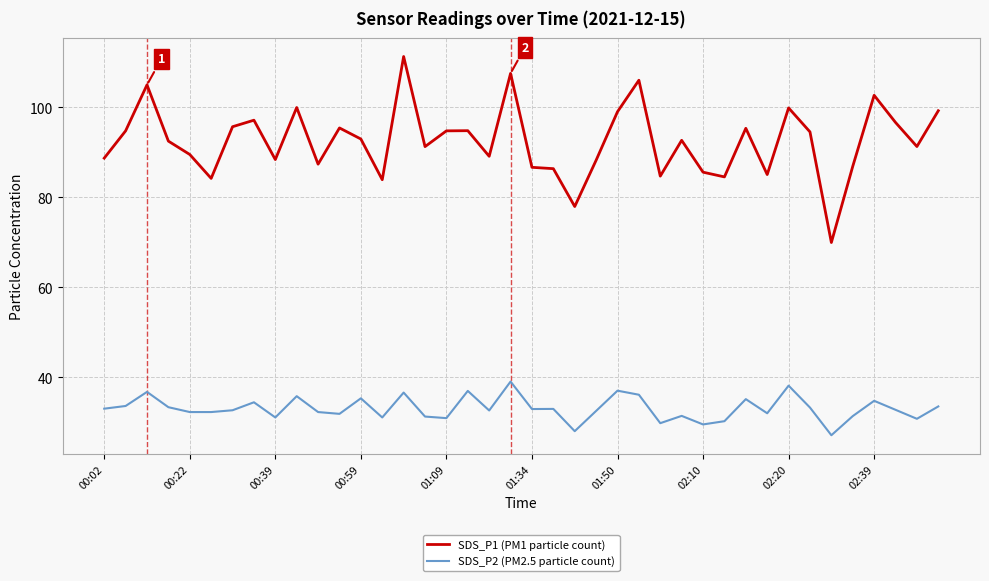

Which series has the largest range (max minus min)?

SDS_P1 (PM1 particle count)